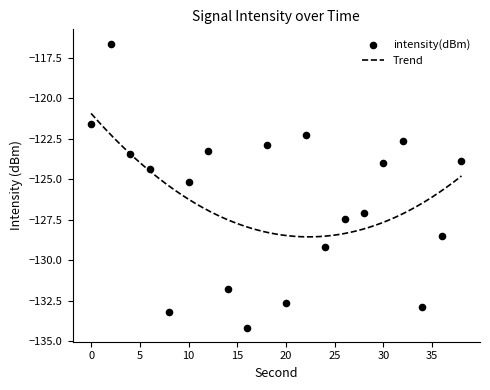

Between 18 and 22, which is larger?

22